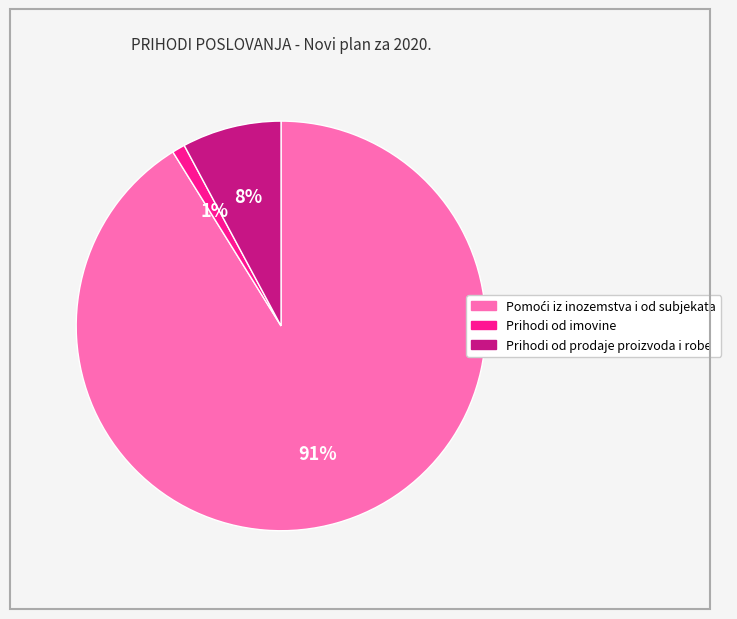

Which category has the smallest portion of the pie?

Prihodi od imovine